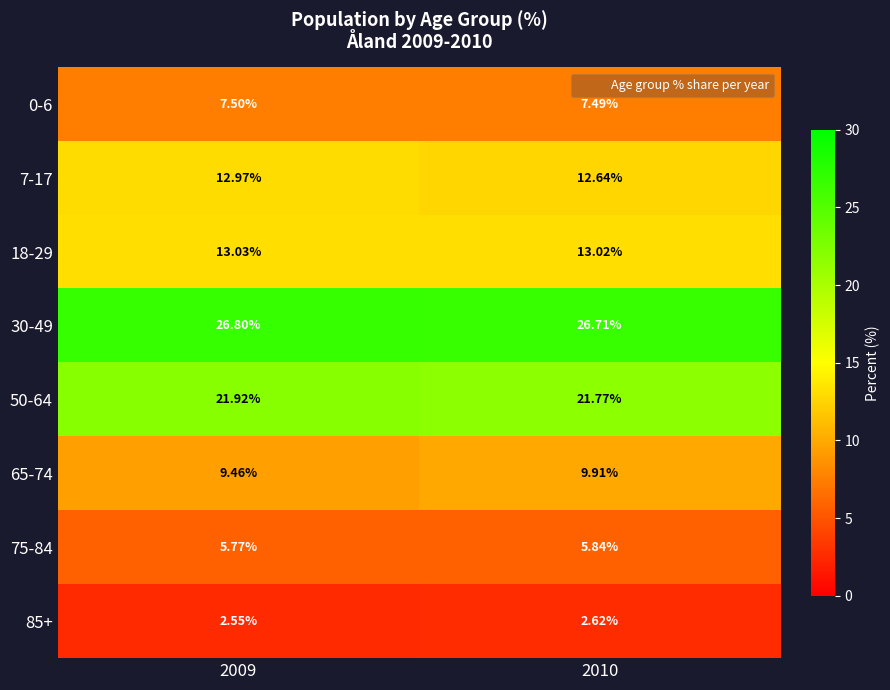

What is the total value across all series at 2009?

100.0